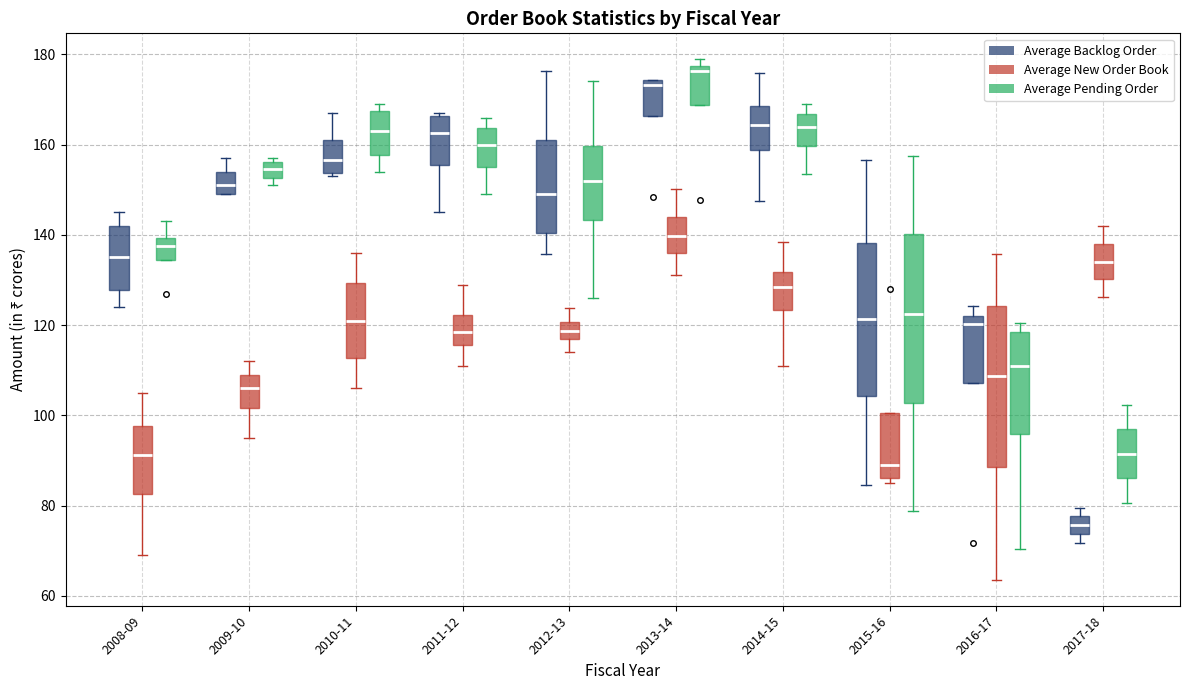

Comparing the boxes themselves (not the whiskers), which one is the tallest?

2015-16 (Average Pending Order)